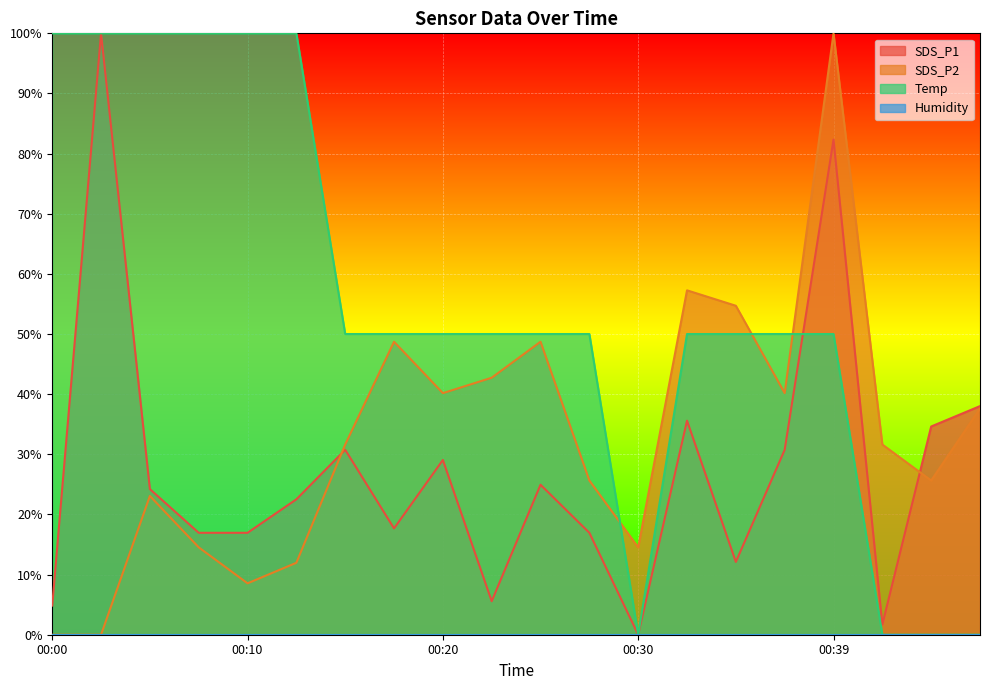

True or false: Temp has a value of 60.7 at 00:30.

False